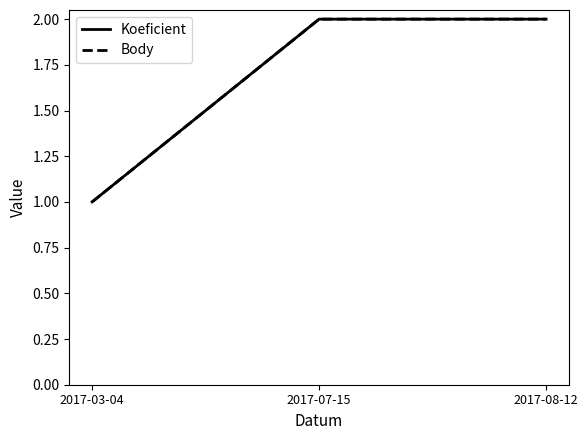

Does the chart display data point markers on the line(s)?

No